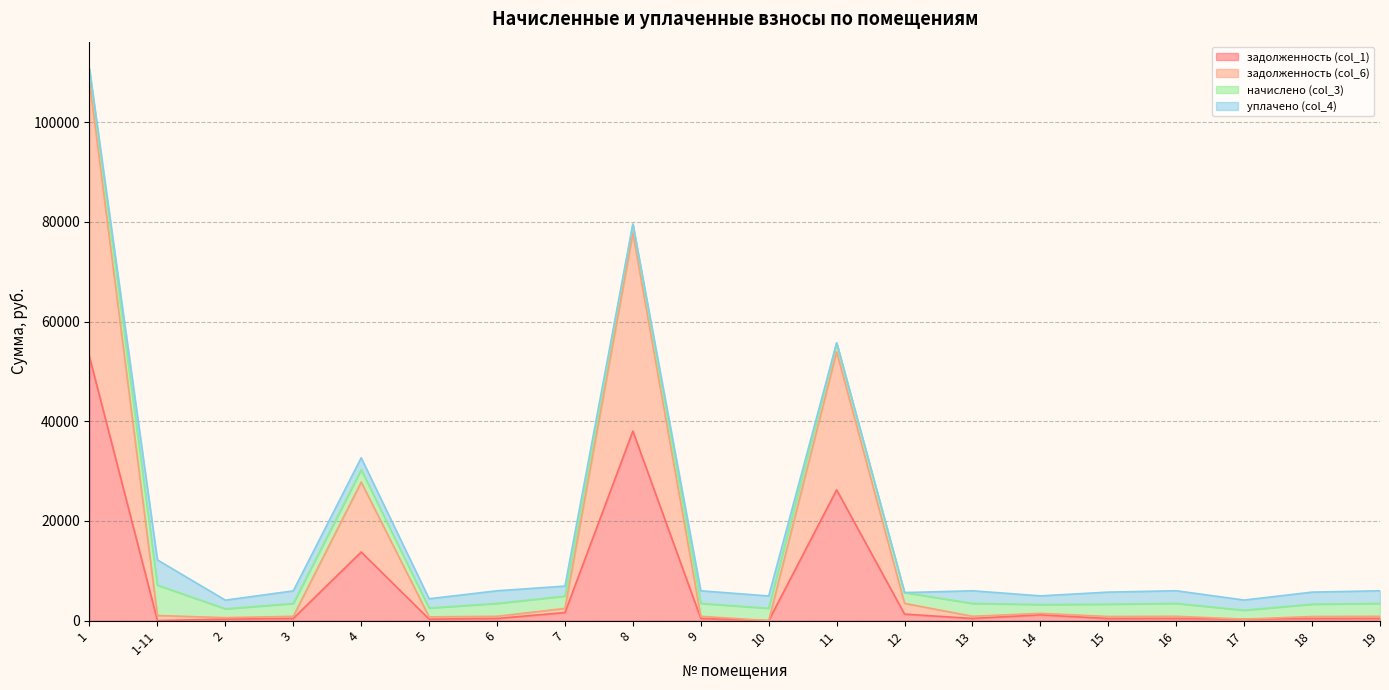

Where is the first local maximum for задолженность (col_1)?

4